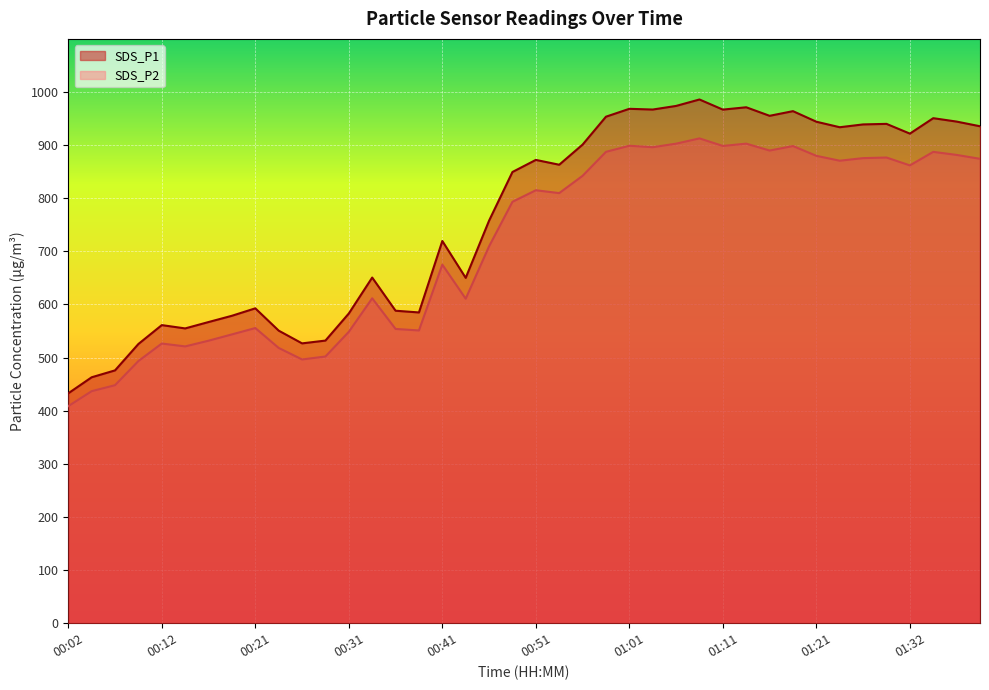

The value of SDS_P2 at 00:17 is 531.8. True or false?

True